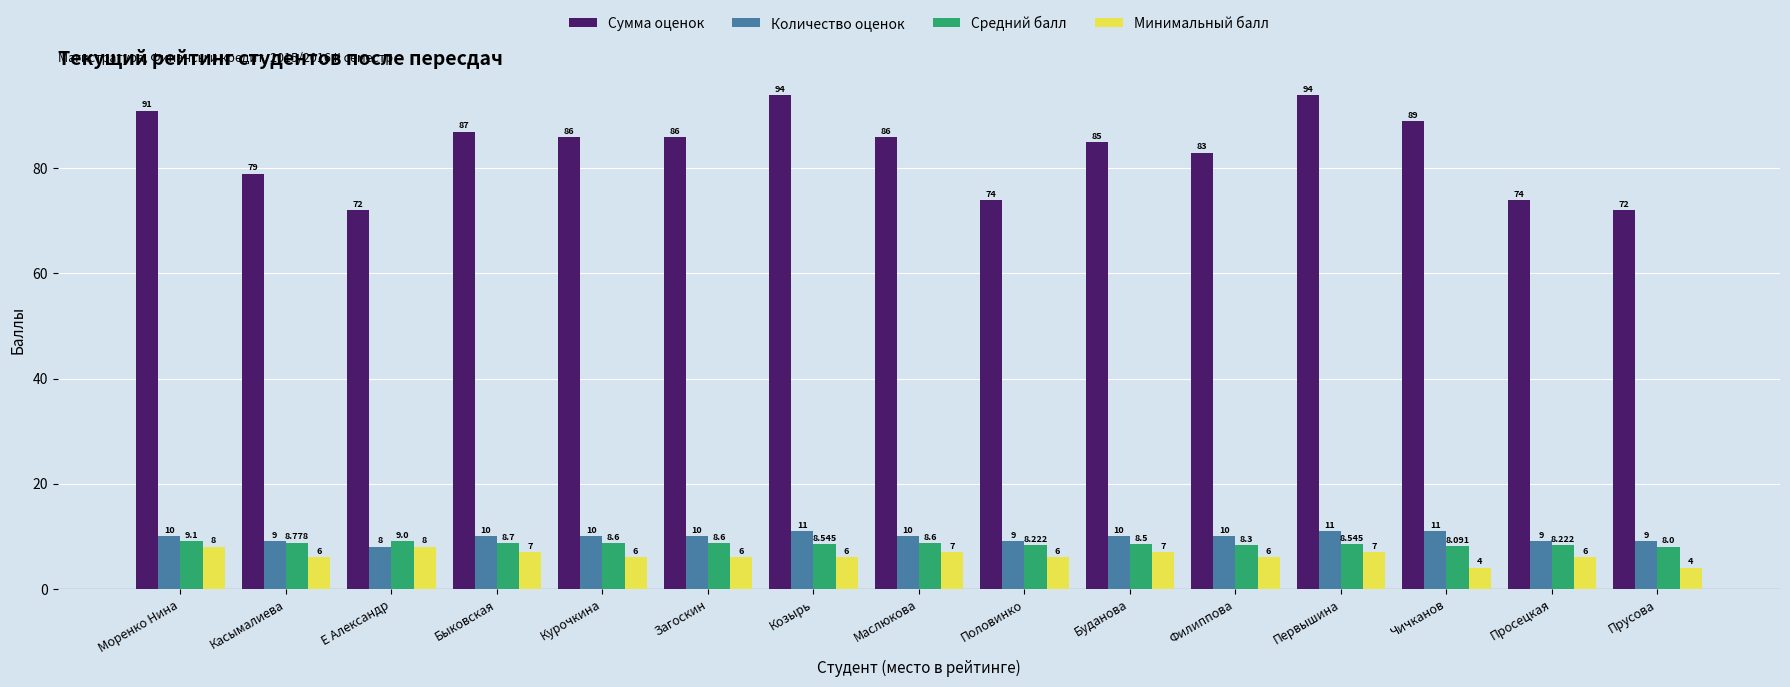

The Количество оценок series shows 4.1 at Первышина. True or false?

False